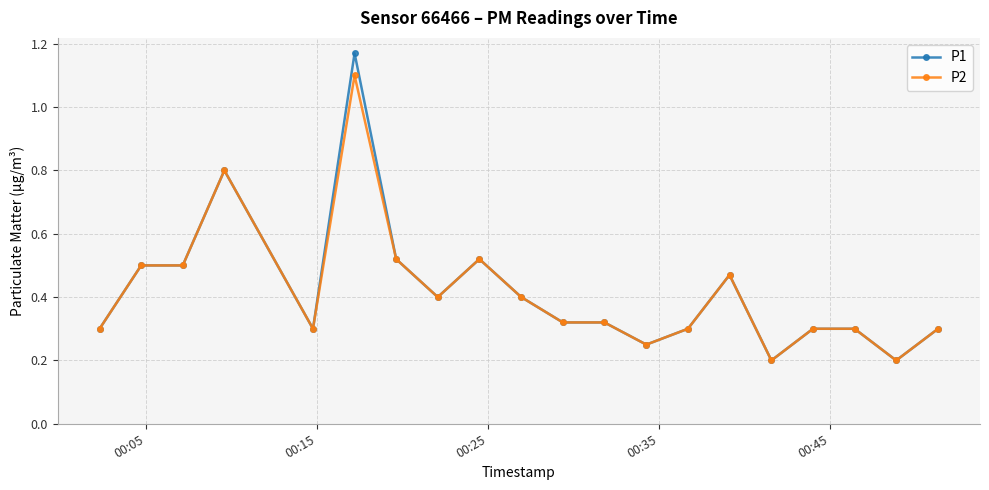

Which series has the largest range (max minus min)?

P1